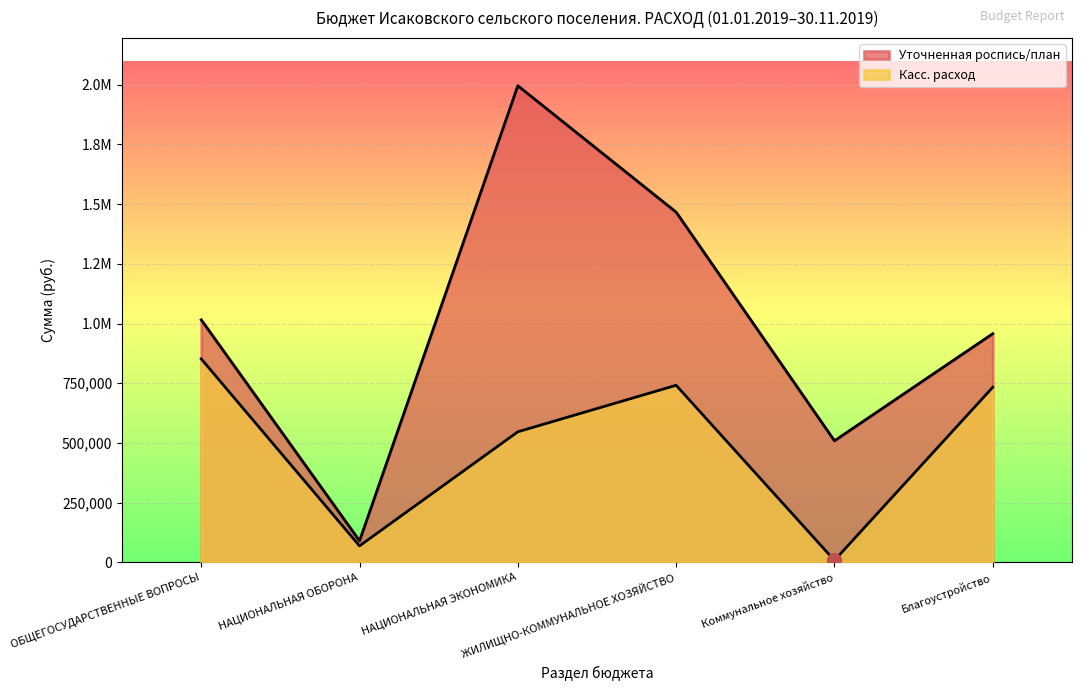

Reading left to right, extract all data points from this chart.

Уточненная роспись/план: 1015572.0	89970.0	1995787.3	1466474.0	509000.0	957474.0
Касс. расход: 852185.6	68867.7	546752.4	741468.8	8264.0	733204.8